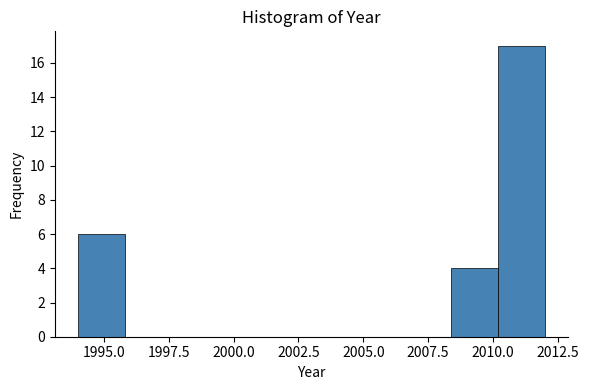

Around what value on the x-axis is the tallest bar? Give the approximate position of its centre, as read against the axis.

2011.0